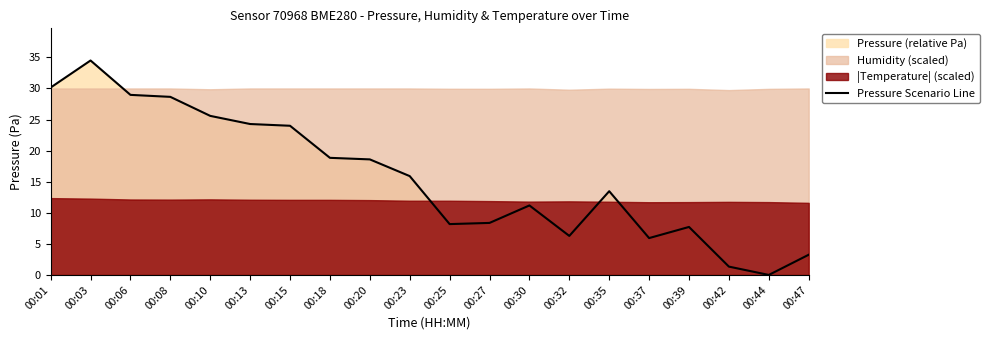

What is the difference between the maximum and minimum values?

34.5